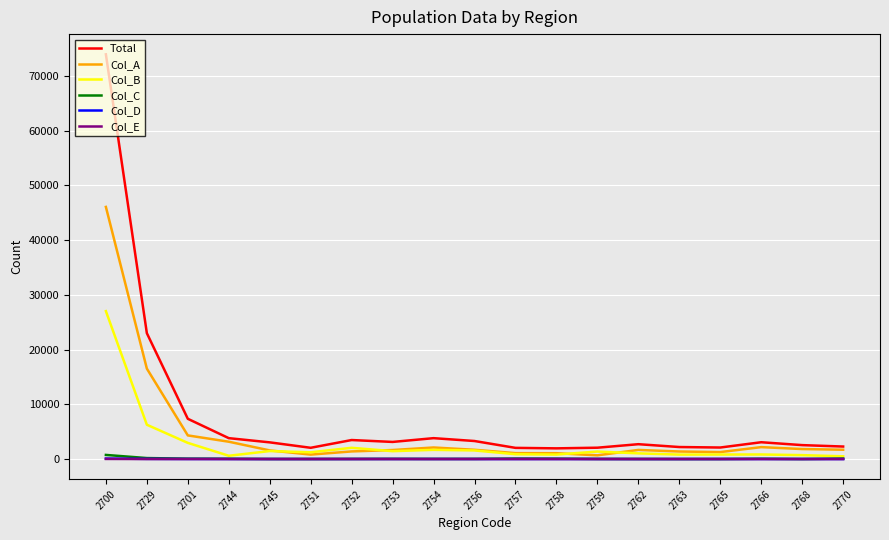

True or false: Col_E and Total cross at least once.

False